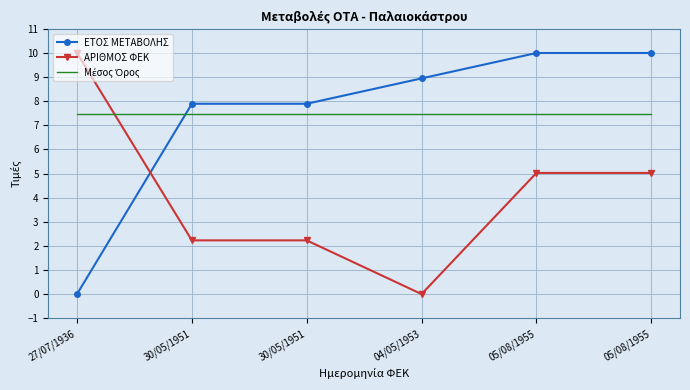

Which series changed the most between 27/07/1936 and 04/05/1953?

ΑΡΙΘΜΟΣ ΦΕΚ